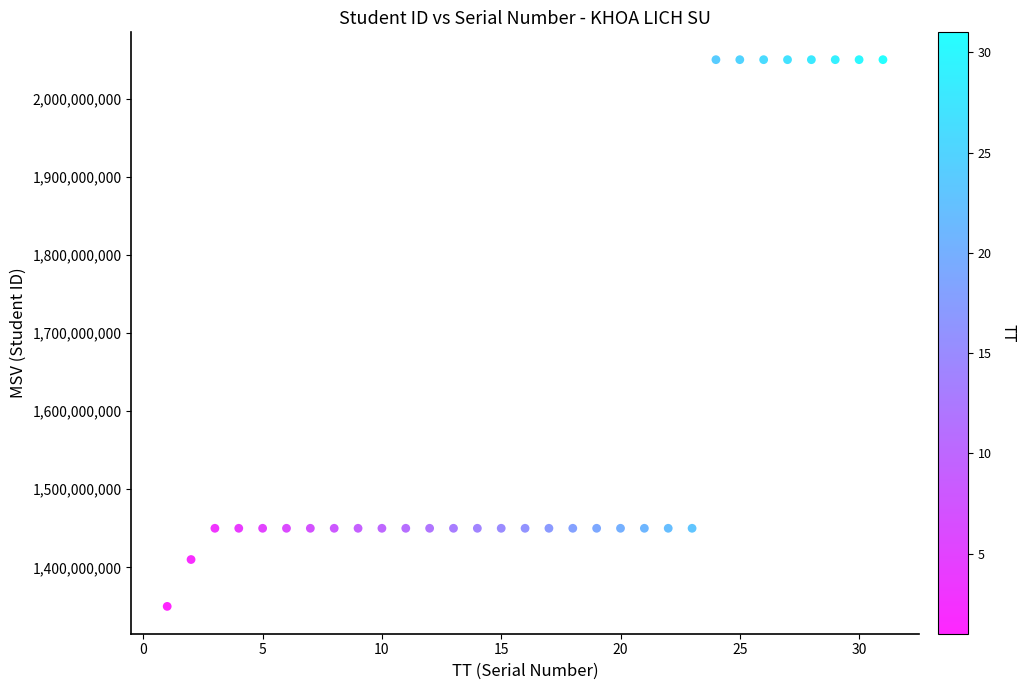

What is the range of X values (max minus min)?

30